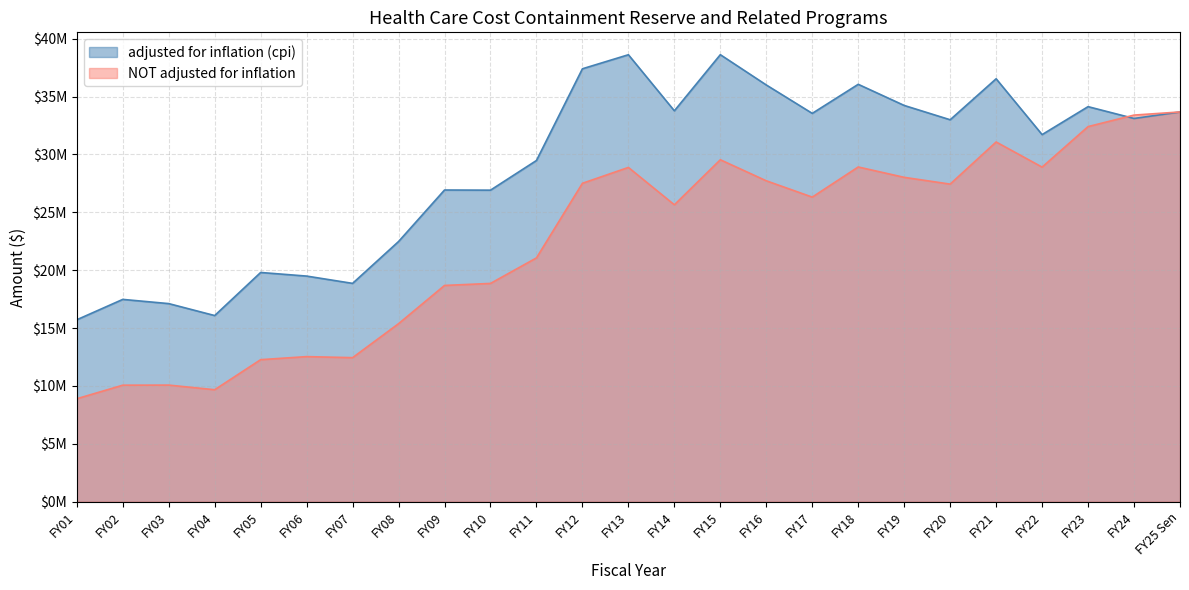

How many times do NOT adjusted for inflation and adjusted for inflation (cpi) cross each other?

1